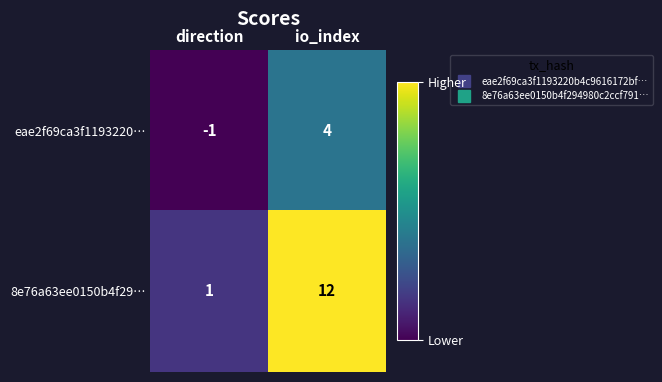

What is the smallest value displayed?

-1